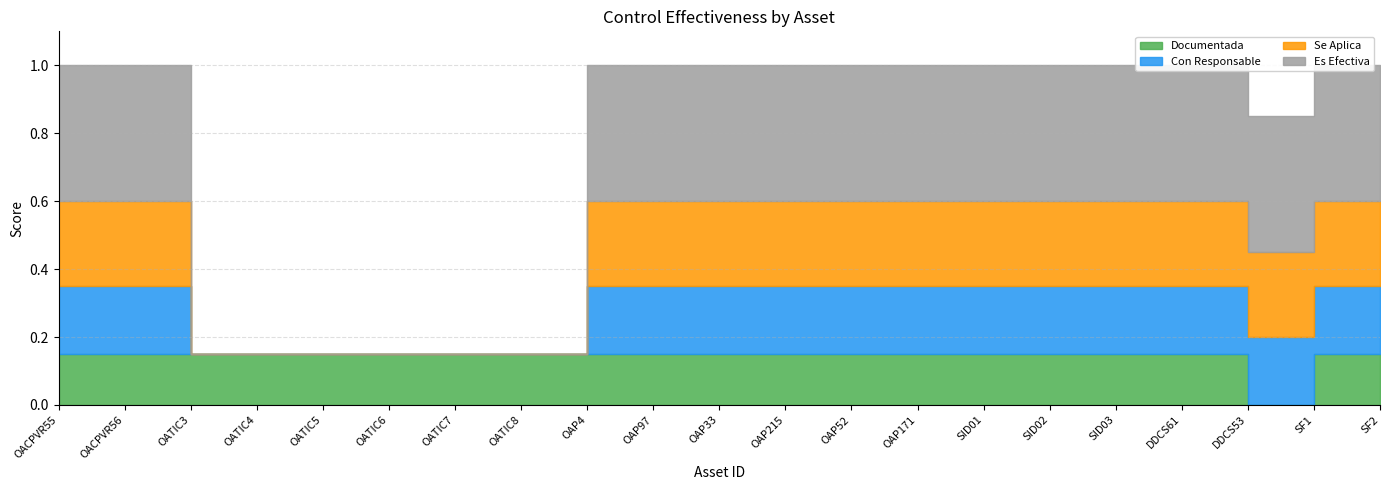

What is the label of the 4th point from the right?

DDCS61